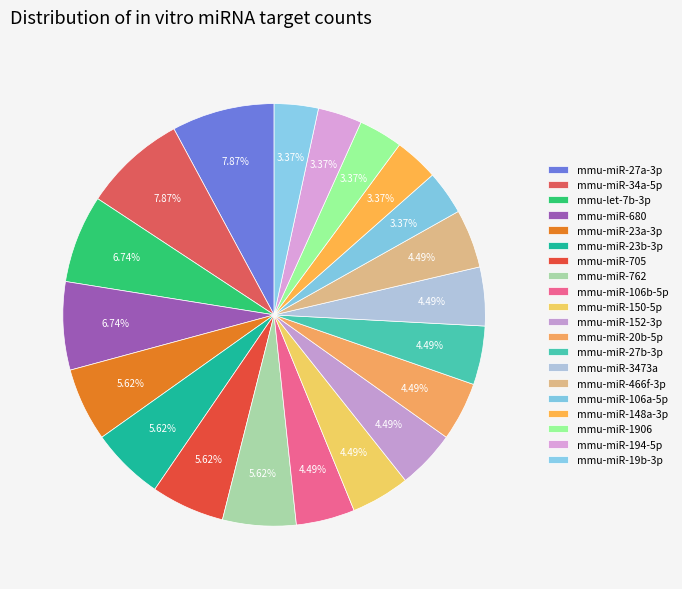

What is the change in value from mmu-let-7b-3p to mmu-miR-23a-3p?

-1